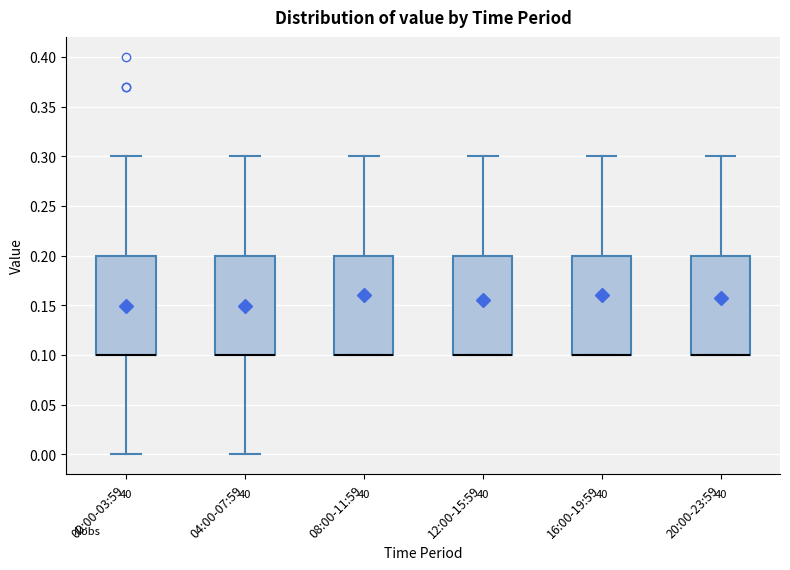

Reading left to right, transcribe this box plot: for each box, give where its median line is, the range the box spans, and where its two whiskers end, as read against the y-axis. The values are not printed on the chart, so give them approximately, as read against the axis.

00:00-03:59: median 0.1 (drawn on the box's lower edge), box 0.1 to 0.2, whiskers 0.0 to 0.3
04:00-07:59: median 0.1 (drawn on the box's lower edge), box 0.1 to 0.2, whiskers 0.0 to 0.3
08:00-11:59: median 0.1 (drawn on the box's lower edge), box 0.1 to 0.2, whiskers 0.1 to 0.3
12:00-15:59: median 0.1 (drawn on the box's lower edge), box 0.1 to 0.2, whiskers 0.1 to 0.3
16:00-19:59: median 0.1 (drawn on the box's lower edge), box 0.1 to 0.2, whiskers 0.1 to 0.3
20:00-23:59: median 0.1 (drawn on the box's lower edge), box 0.1 to 0.2, whiskers 0.1 to 0.3